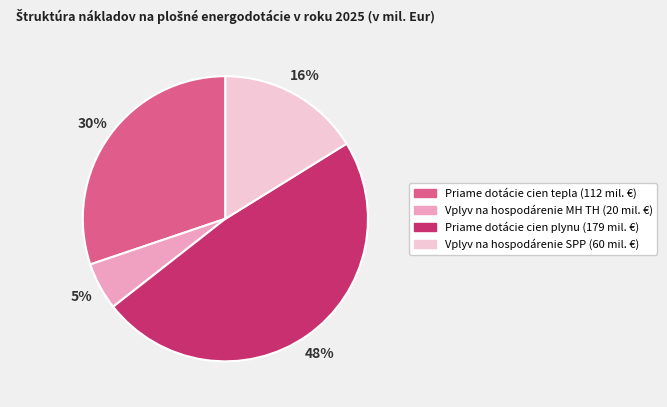

Is there any slice that represents more than half of the pie?

No